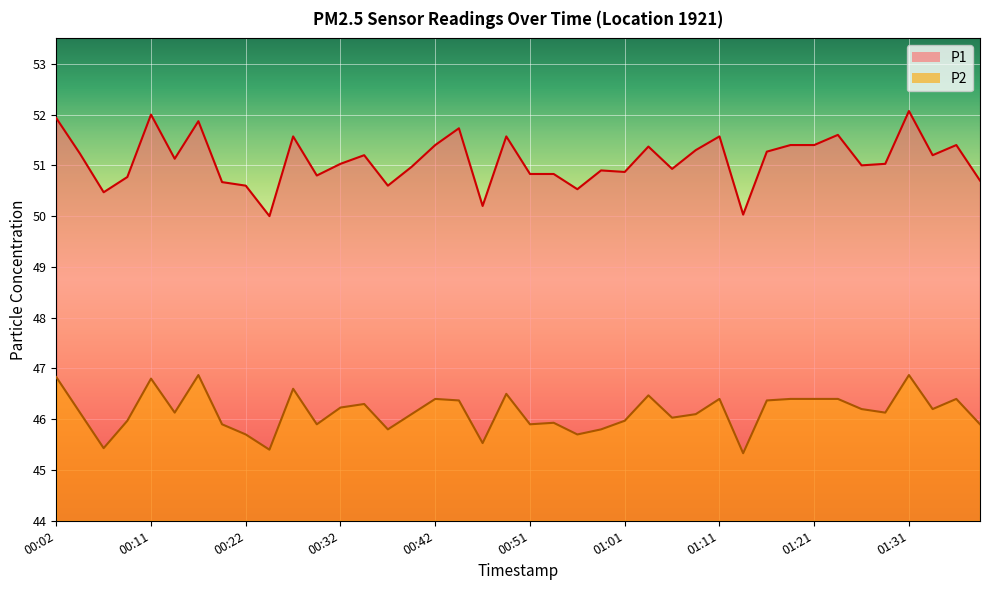

Rank the series by their average value, from lowest to highest.

P2, P1